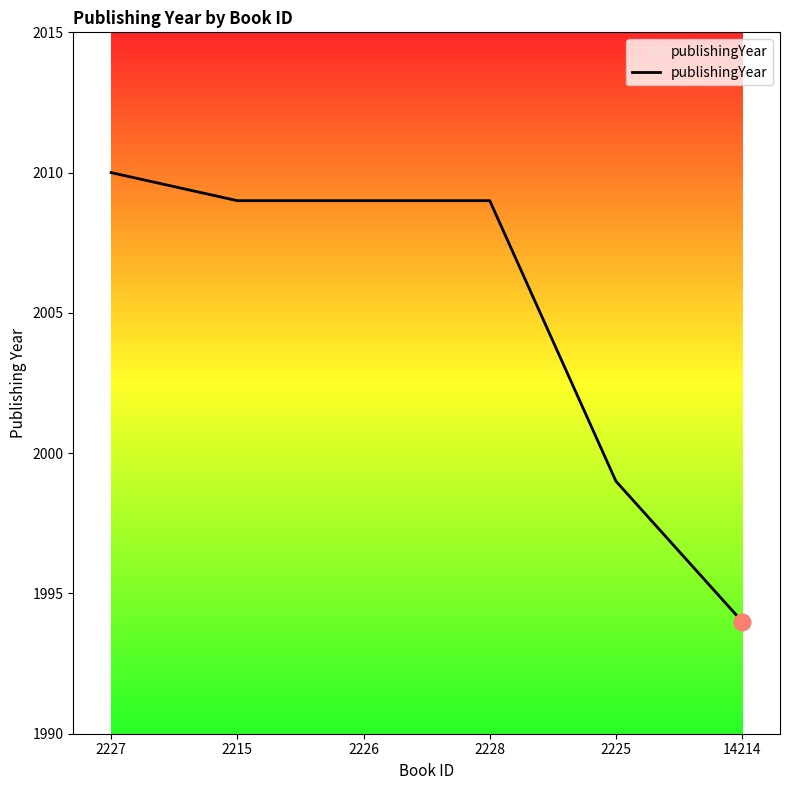

True or false: the data shows 2009 at 2226.

True